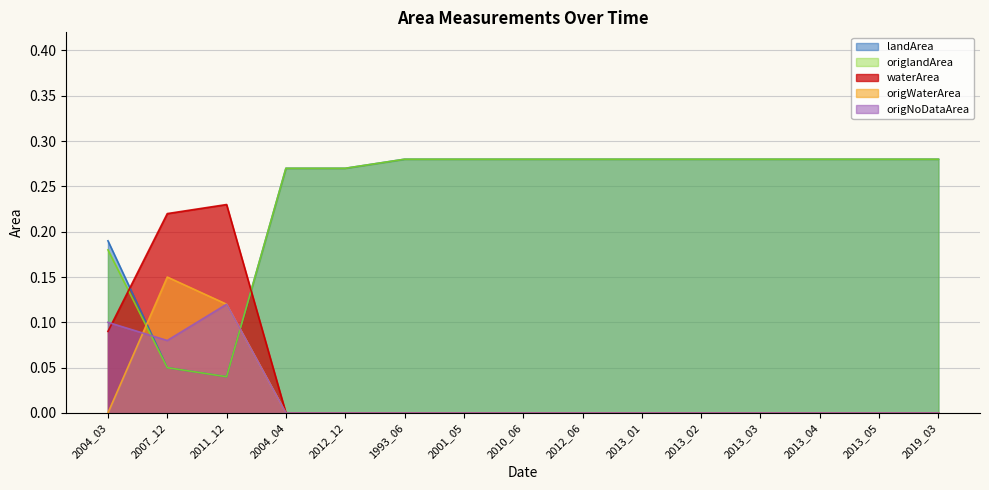

How many lines are shown in the chart?

5